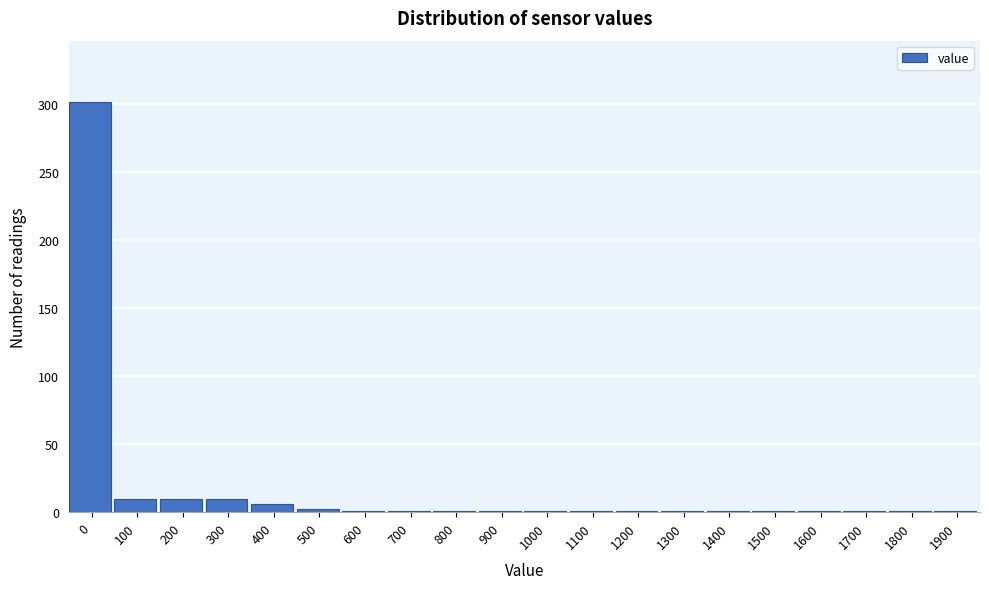

What is the sum of all values?

353